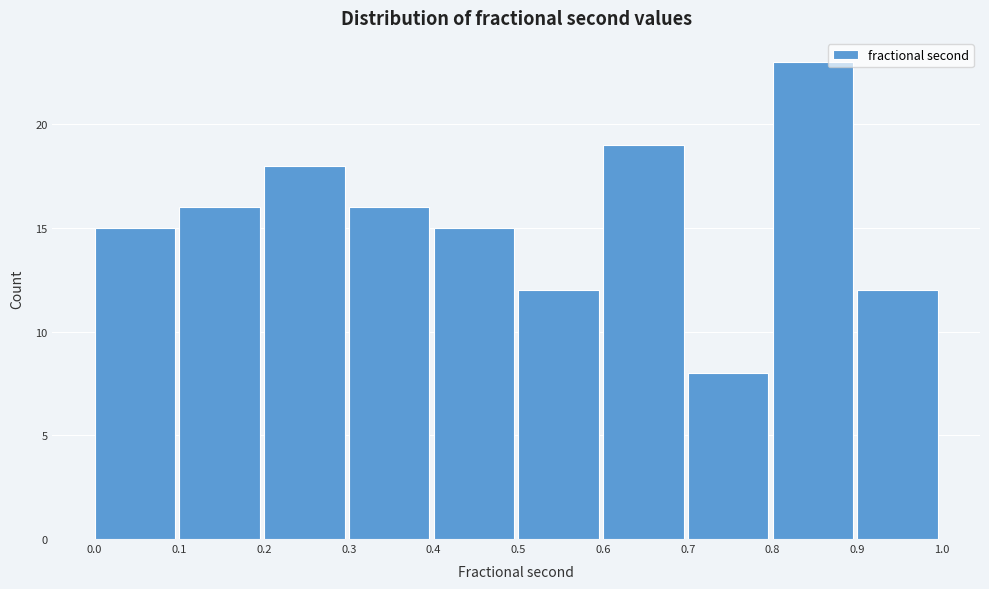

Reading left to right, transcribe this chart: for each bar, give the range it covers on the x-axis and its height. The values are not printed on the chart, so give them approximately, as read against the axis.

0.0 to 0.1: 15
0.1 to 0.2: 16
0.2 to 0.3: 18
0.3 to 0.4: 16
0.4 to 0.5: 15
0.5 to 0.6: 12
0.6 to 0.7: 19
0.7 to 0.8: 8
0.8 to 0.9: 23
0.9 to 1.0: 12